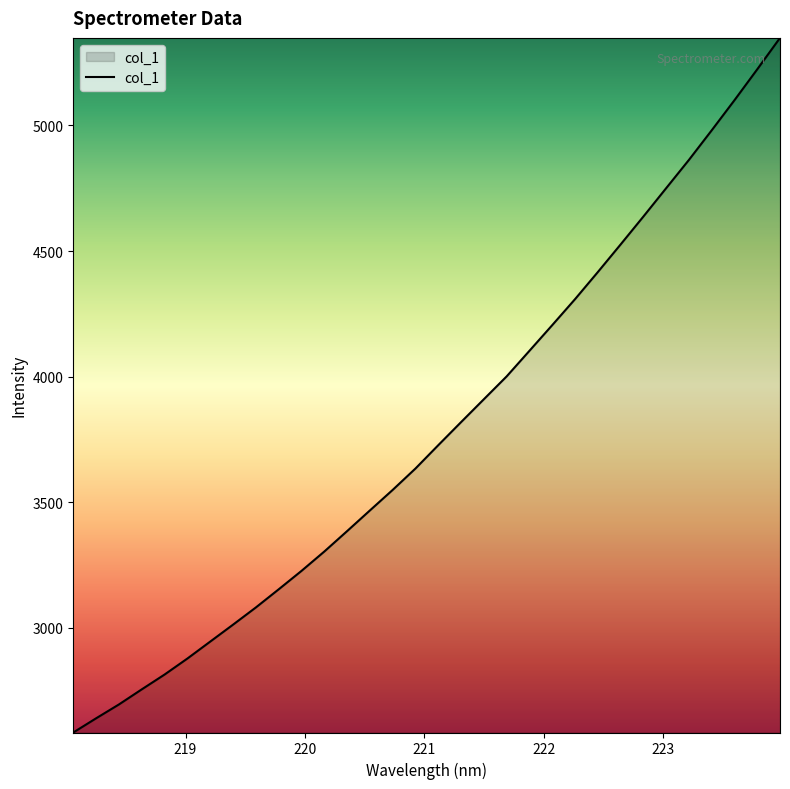

What is the difference between the maximum and minimum values?

2764.0